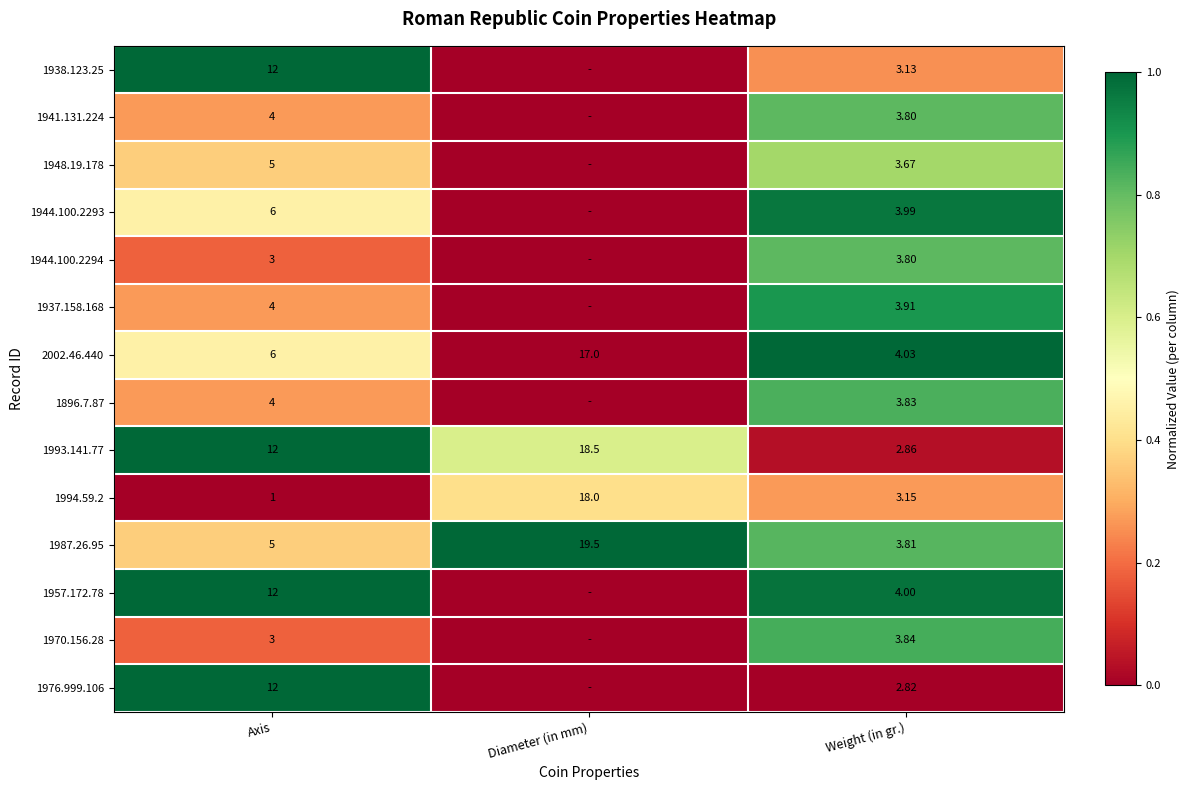

What is the difference between the highest and lowest values at Weight (in gr.)?

1.2